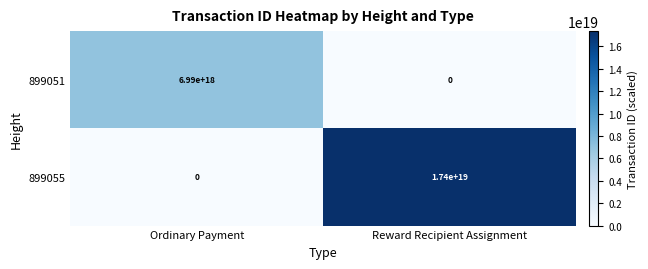

Rank the categories by 899055 value from highest to lowest.

Reward Recipient Assignment, Ordinary Payment